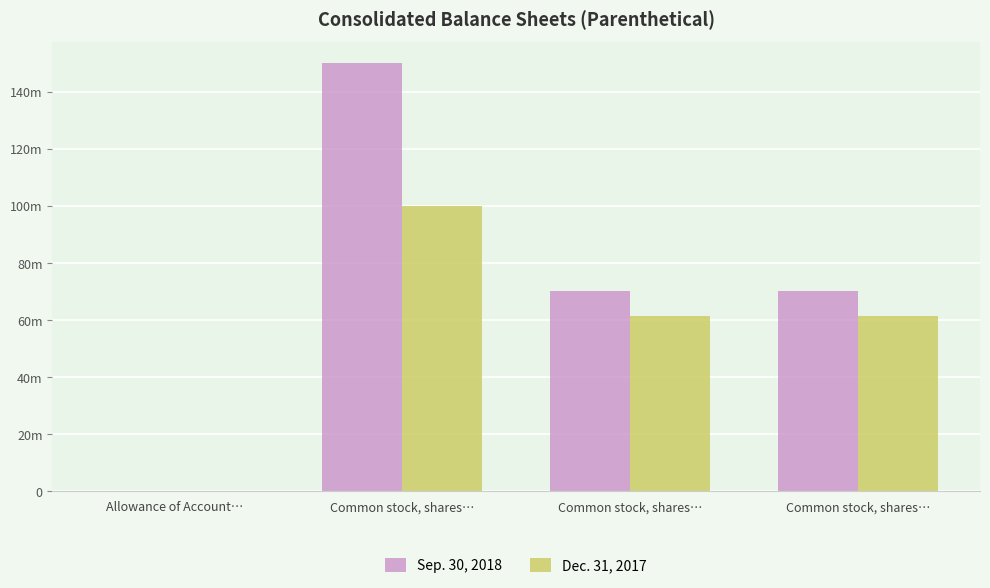

At which category is the sum across all series the highest?

Common stock, shares…